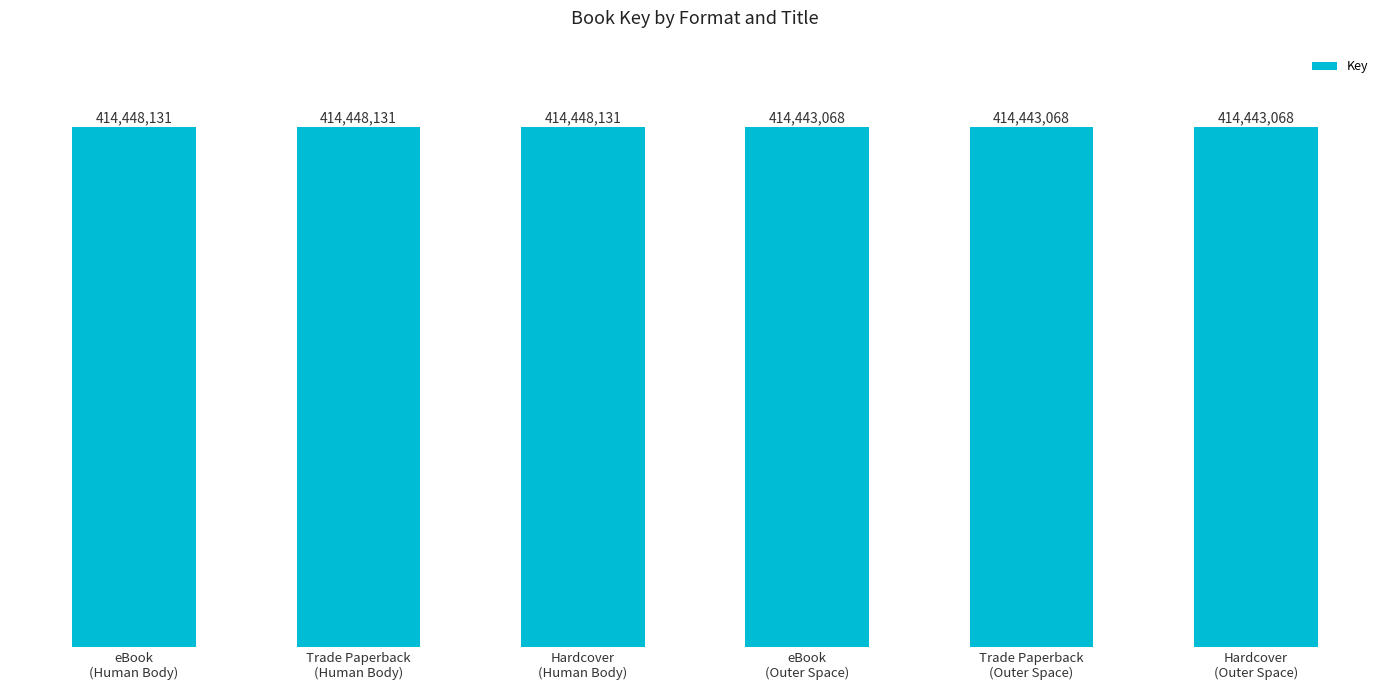

How many values are between 414443068 and 414448131?

6